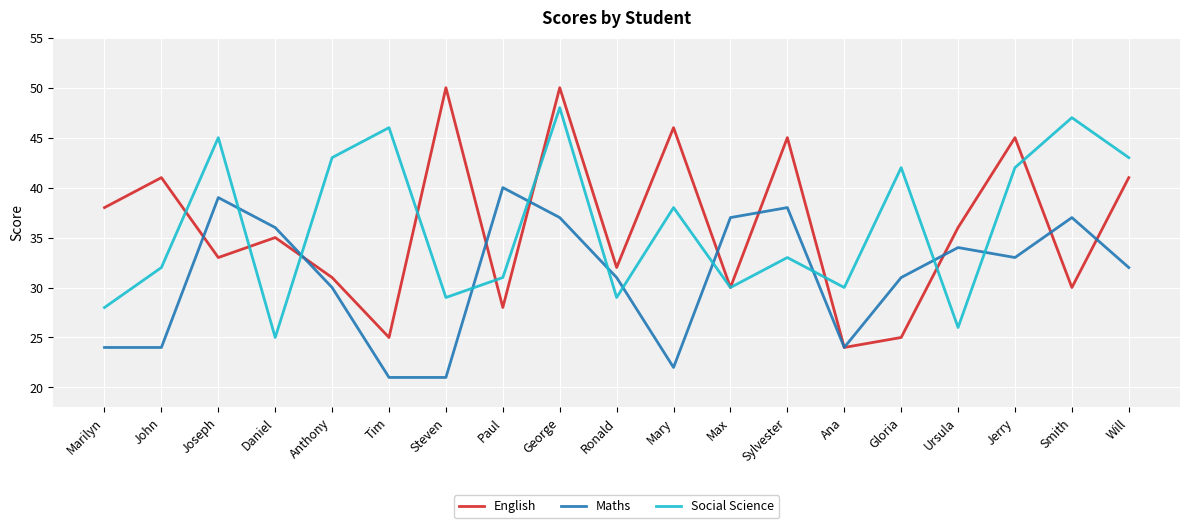

What are all the series names shown in the legend?

English, Maths, Social Science